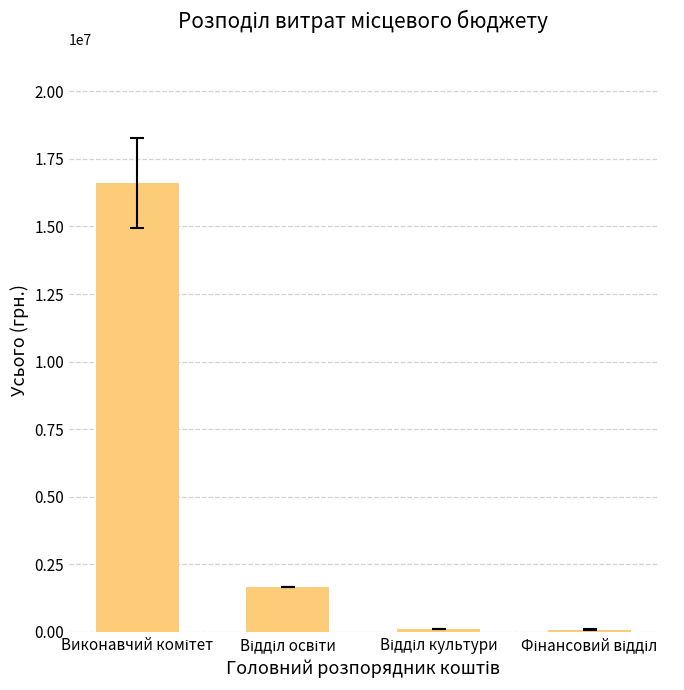

What is the maximum value shown in the chart?

16610452.4